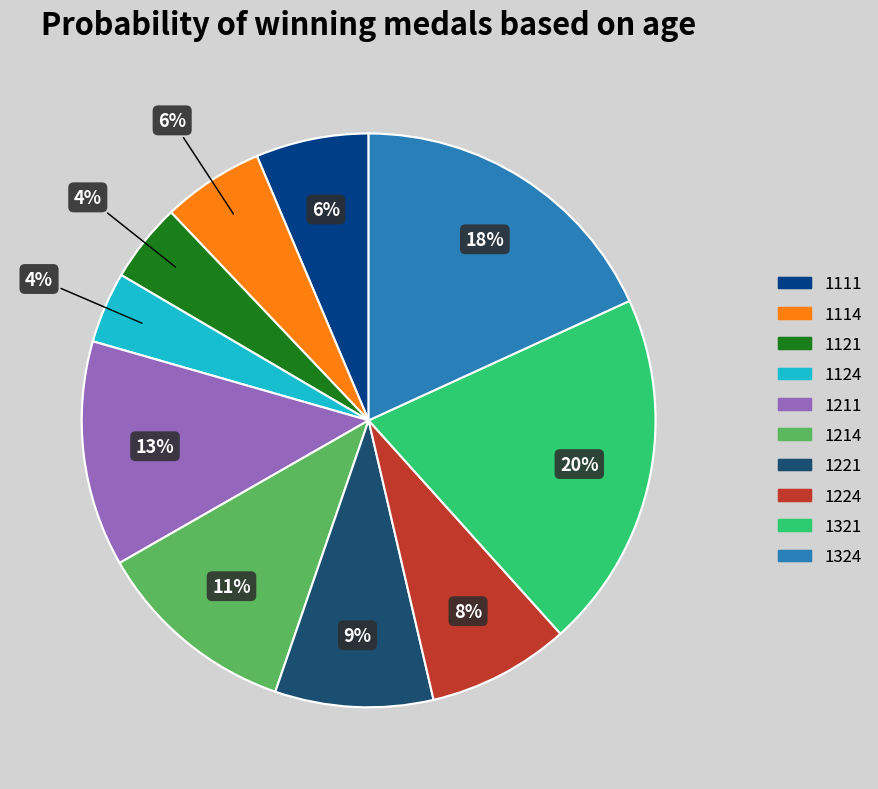

How many slices are in this pie chart?

10